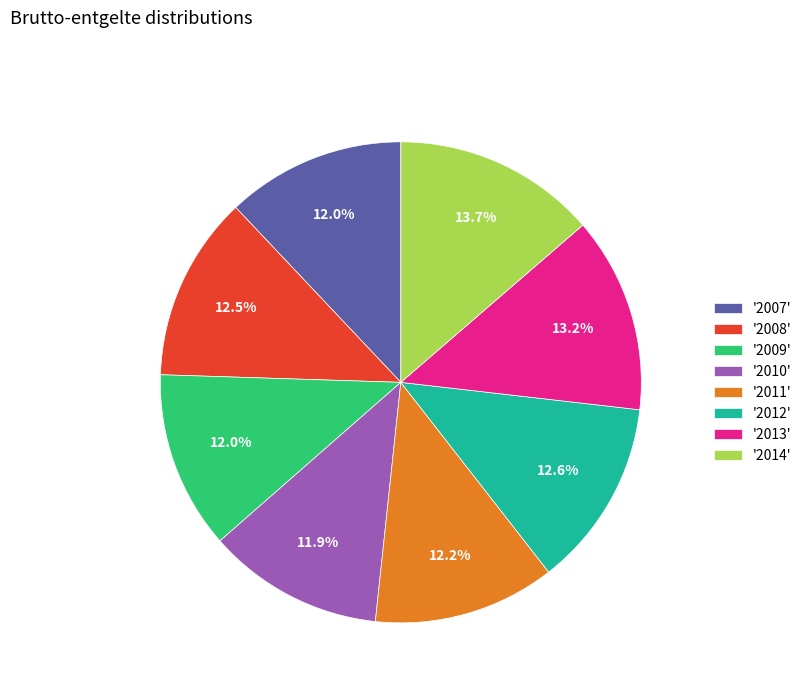

What is the largest slice in the pie chart?

'2014'